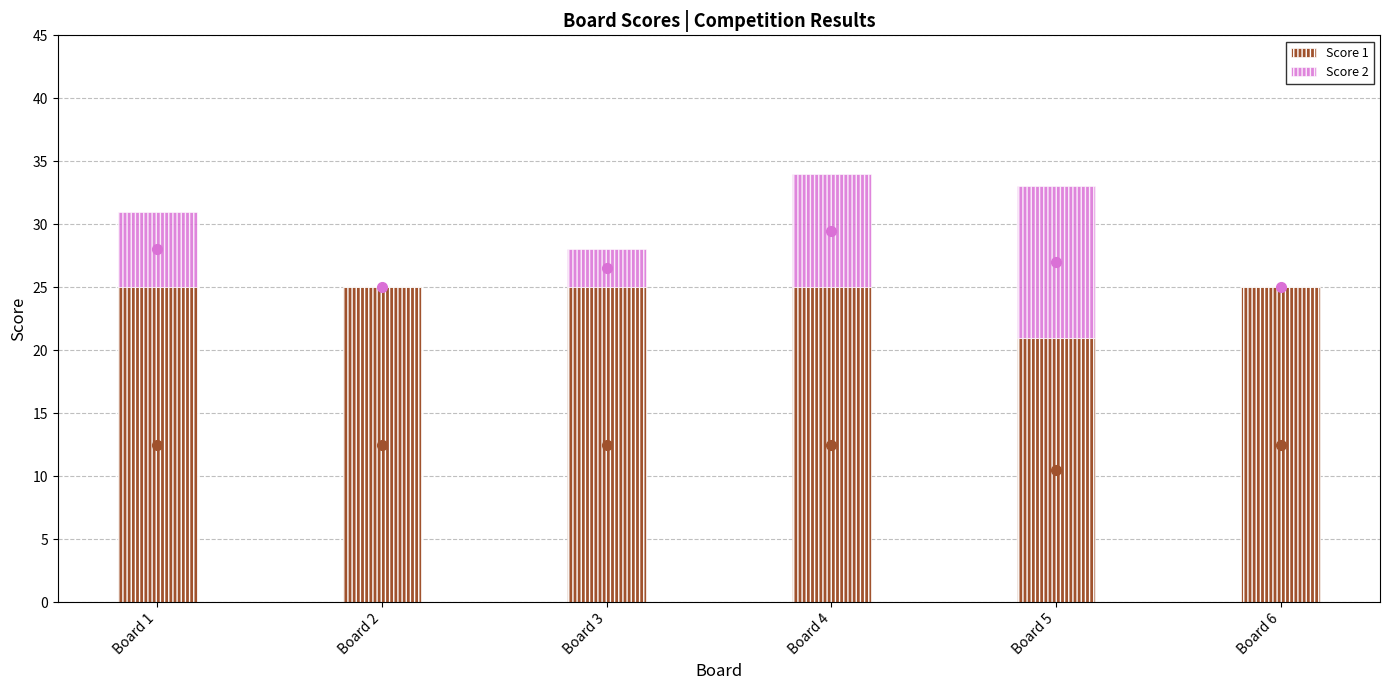

Is it true that Score 1 equals 25 at Board 6?

True